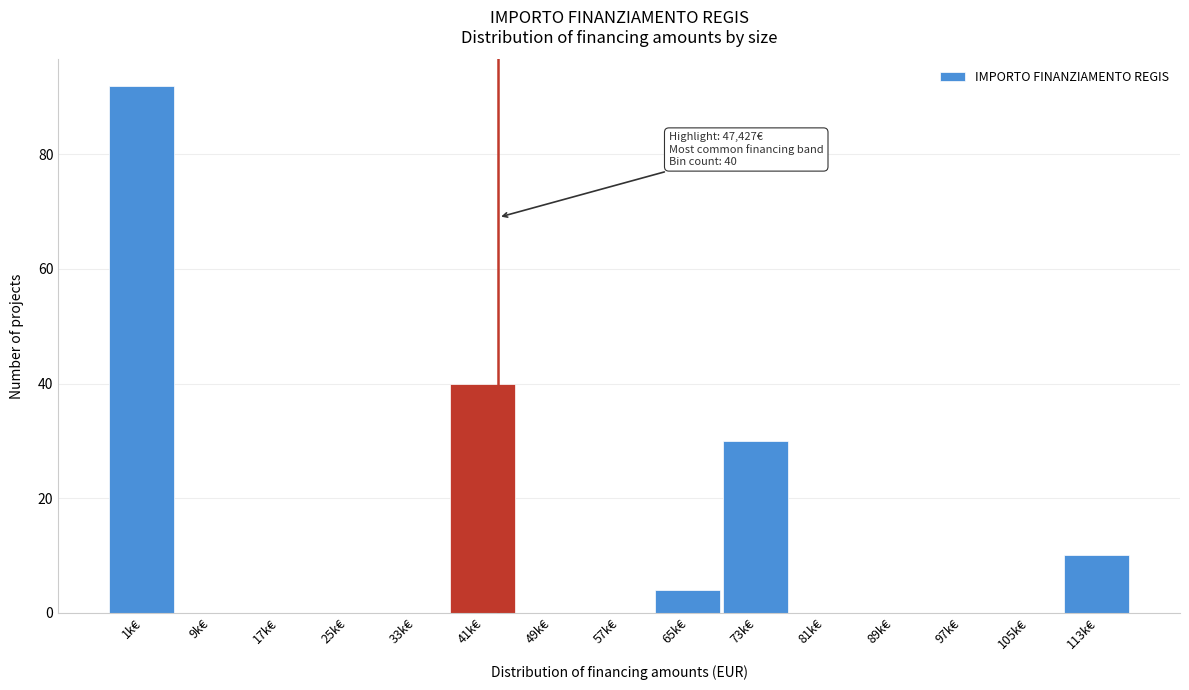

Reading left to right, extract all data points from this chart.

1k€=92	9k€=0	17k€=0	25k€=0	33k€=0	41k€=40	49k€=0	57k€=0	65k€=4	73k€=30	81k€=0	89k€=0	97k€=0	105k€=0	113k€=10